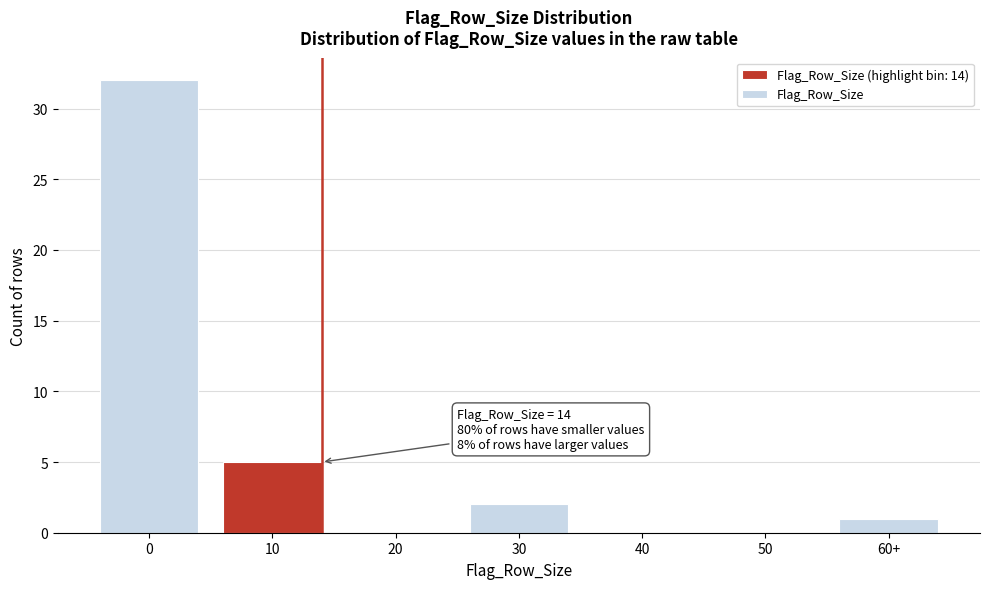

Reading left to right, transcribe all the data shown in this chart.

0=32	10=5	20=0	30=2	40=0	50=0	60+=1